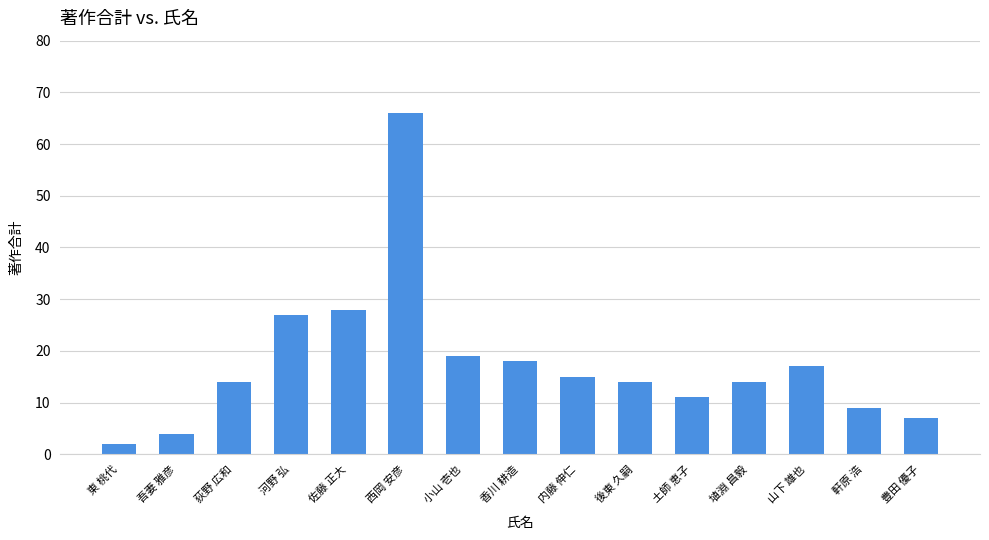

Is it true that the value at 埴淵 昌毅 is 20?

False